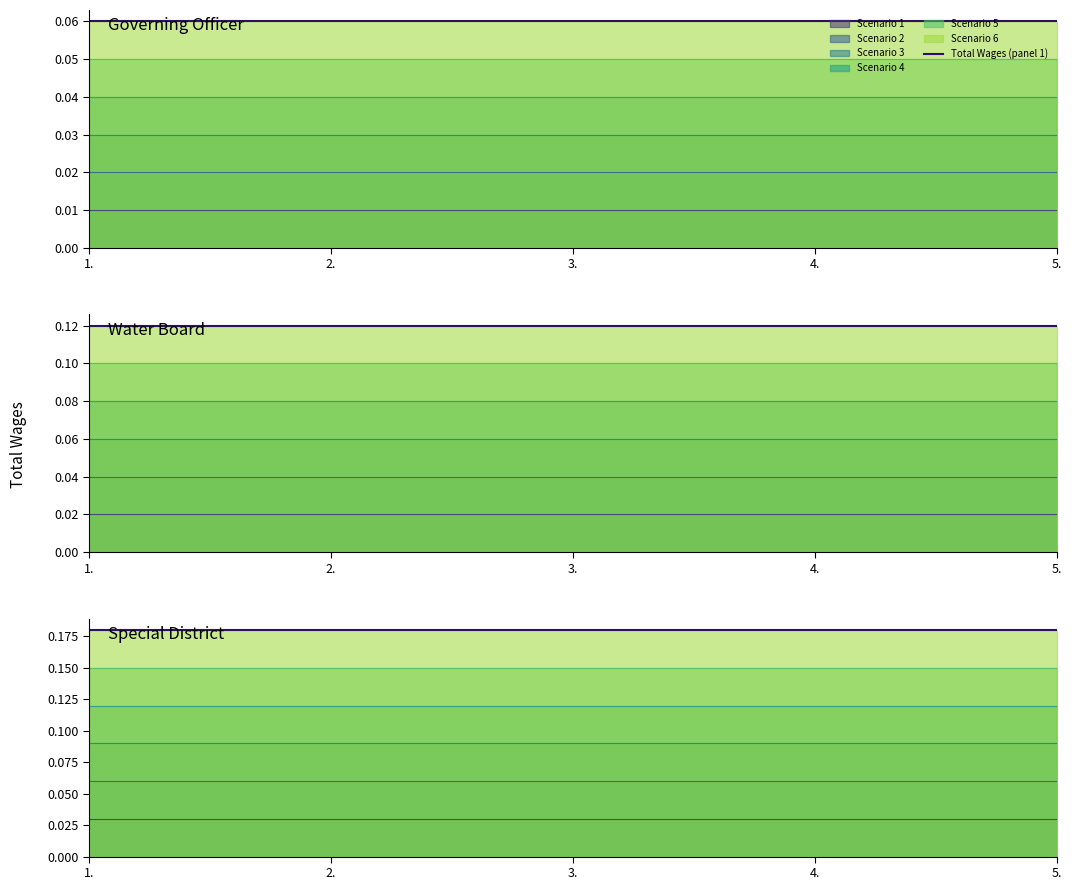

Which label corresponds to the smallest value in the chart?

1.